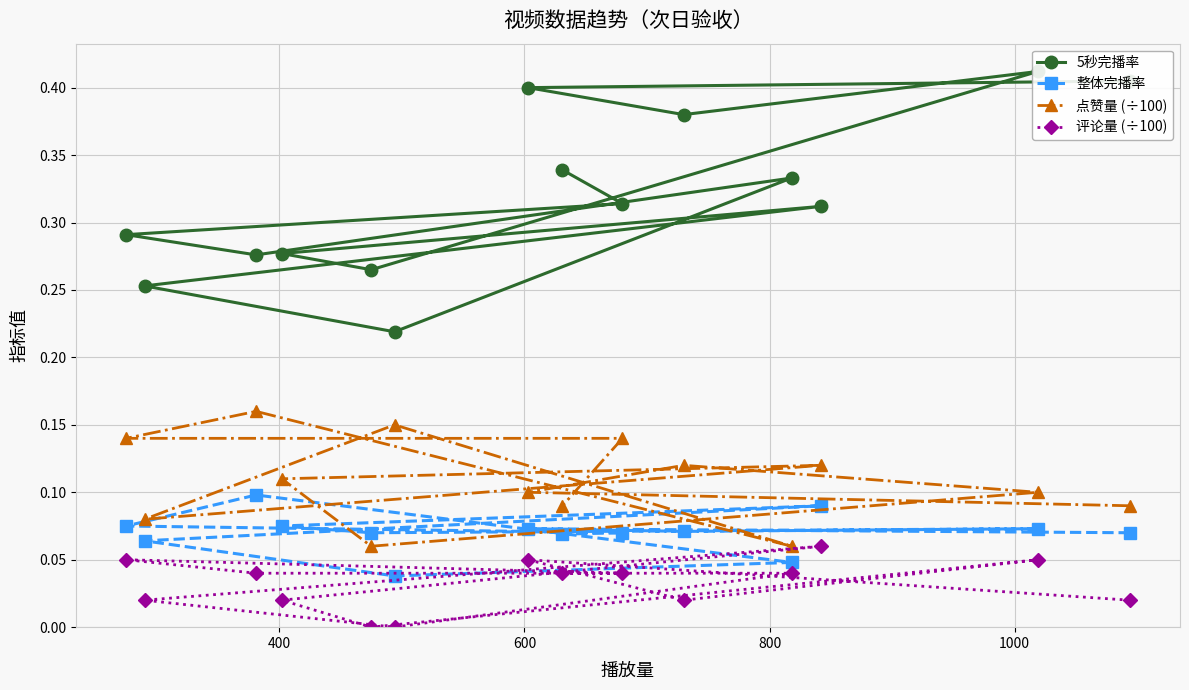

True or false: 整体完播率 and 5秒完播率 intersect in this chart.

False